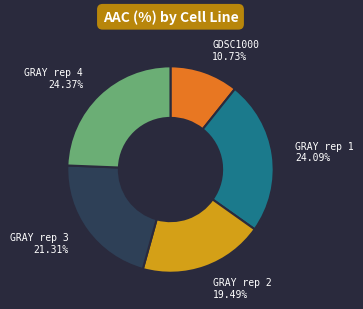

Is there a majority slice in this chart?

No